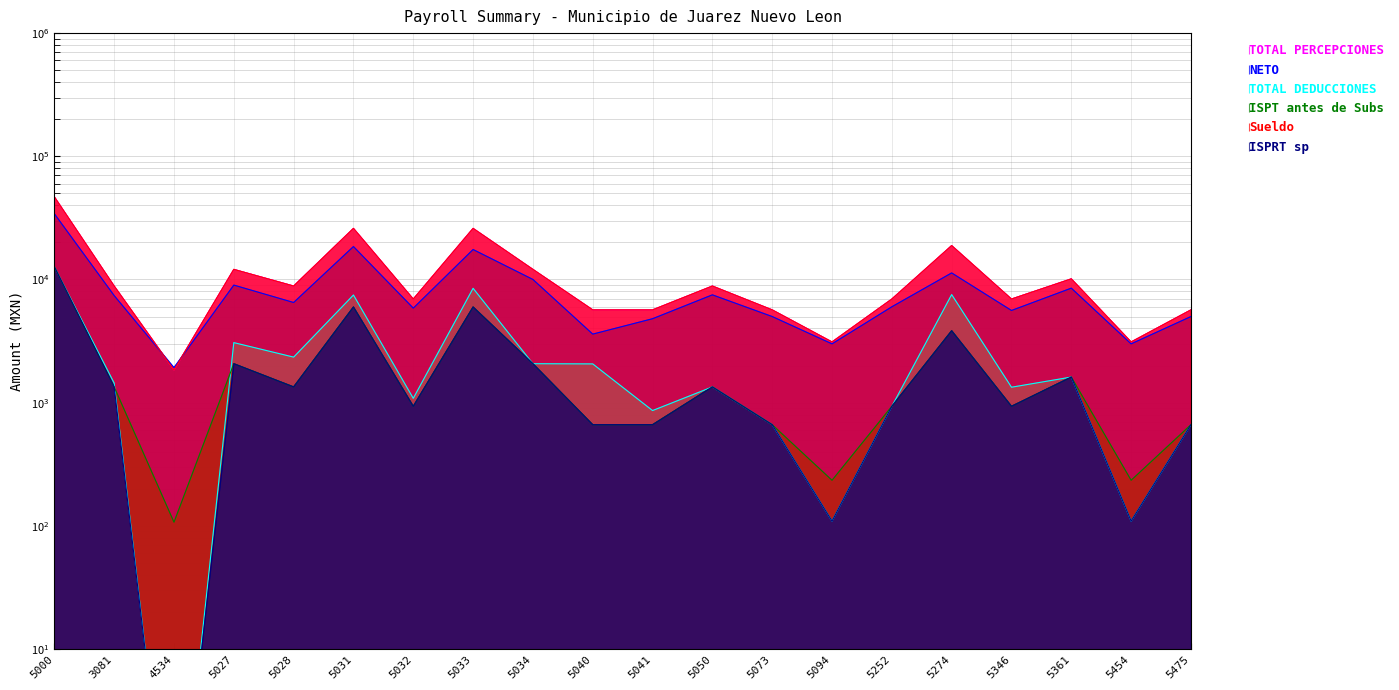

Where is TOTAL PERCEPCIONES nearest to the value 24336?

5031